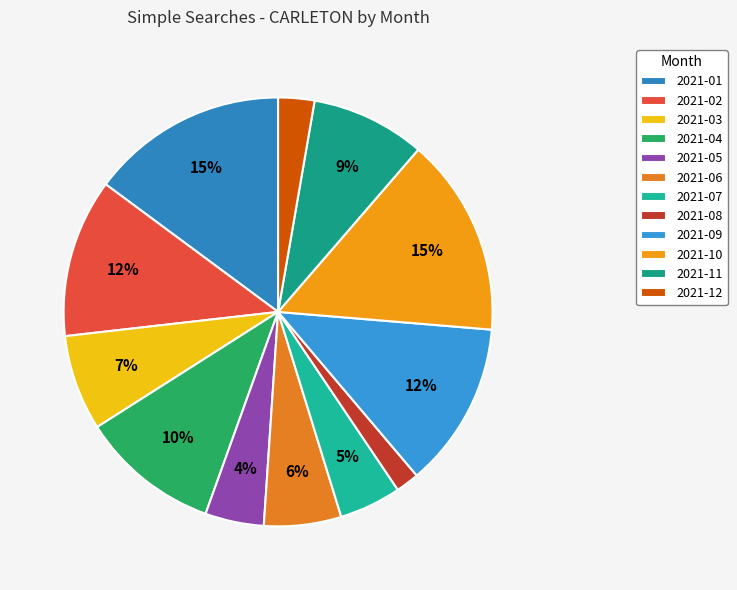

To the nearest percent, what is the difference between the 2021-05 and 2021-12 slice percentages?

2%